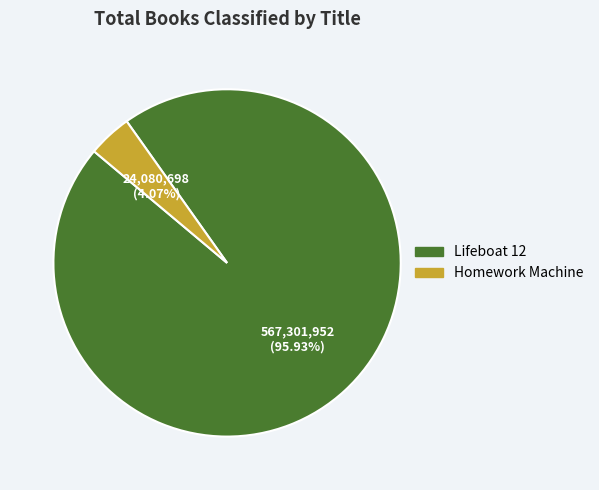

What percentage is the Lifeboat 12 slice, to the nearest percent?

96%